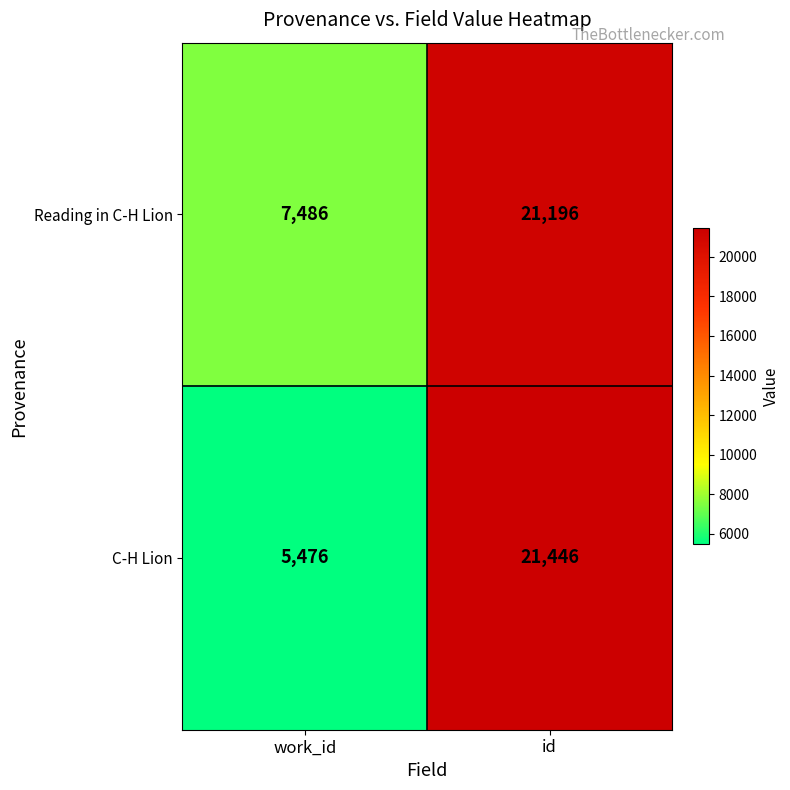

Reading left to right, list all the values displayed in this chart.

Reading in C-H Lion: 7486	21196
C-H Lion: 5476	21446